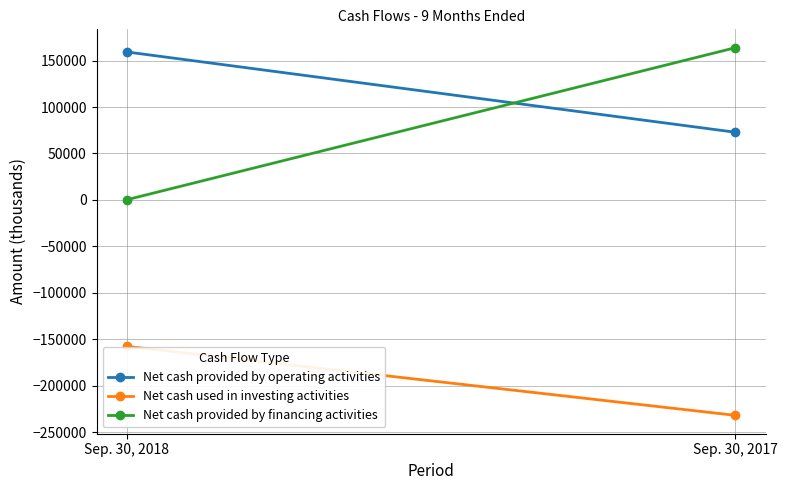

At which label does Net cash provided by financing activities reach its peak?

Sep. 30, 2017